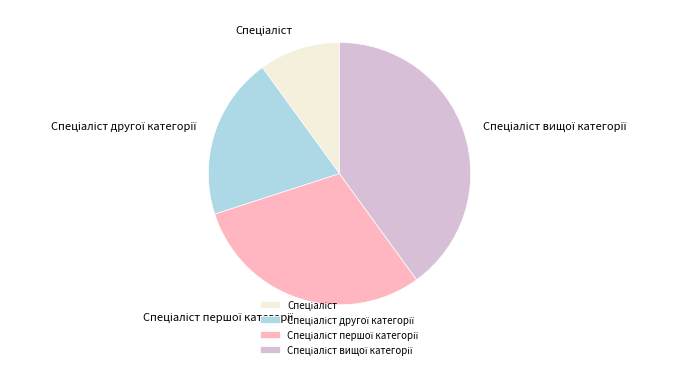

Does any single category account for the majority?

No